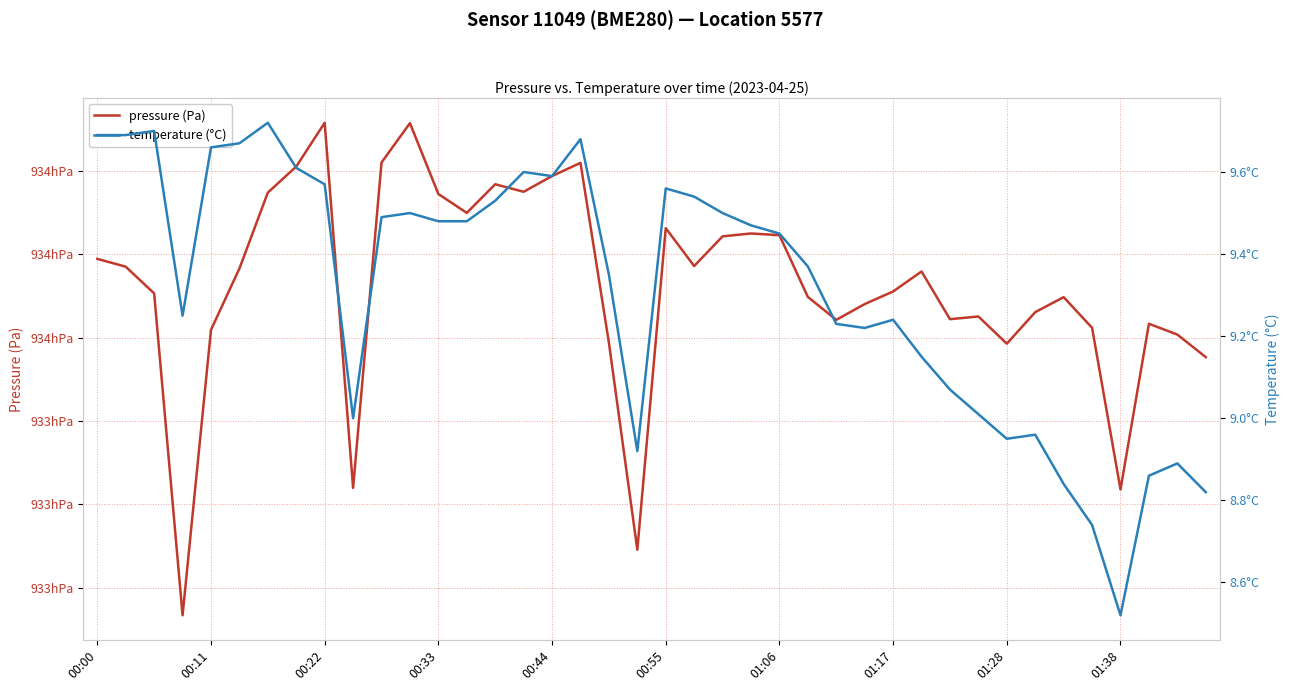

List the series in order of their overall mean, lowest first.

temperature (°C), pressure (Pa)